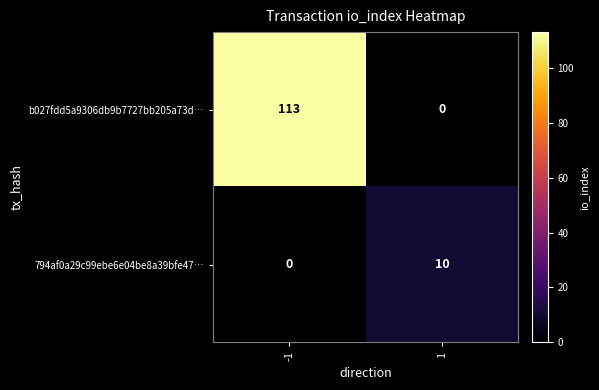

Which category has the highest value across all series?

-1